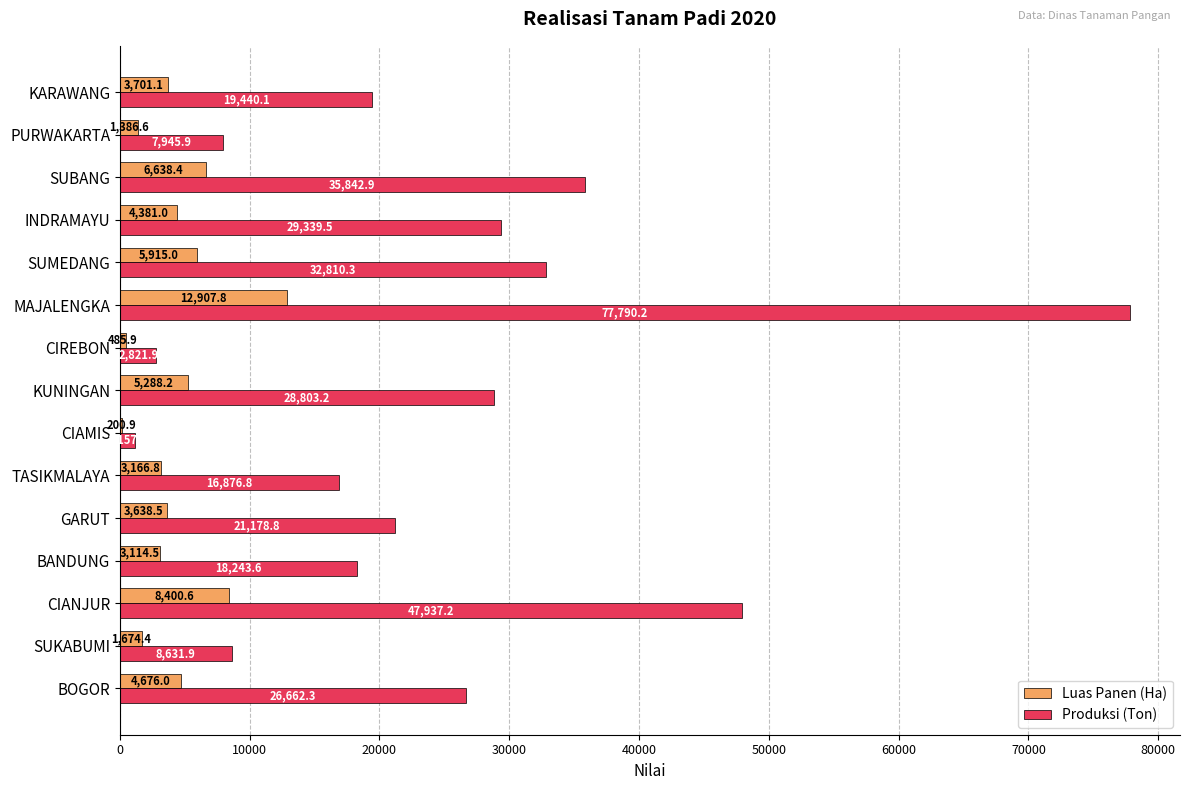

What is the sum of all Luas Panen (Ha) values?

65575.7